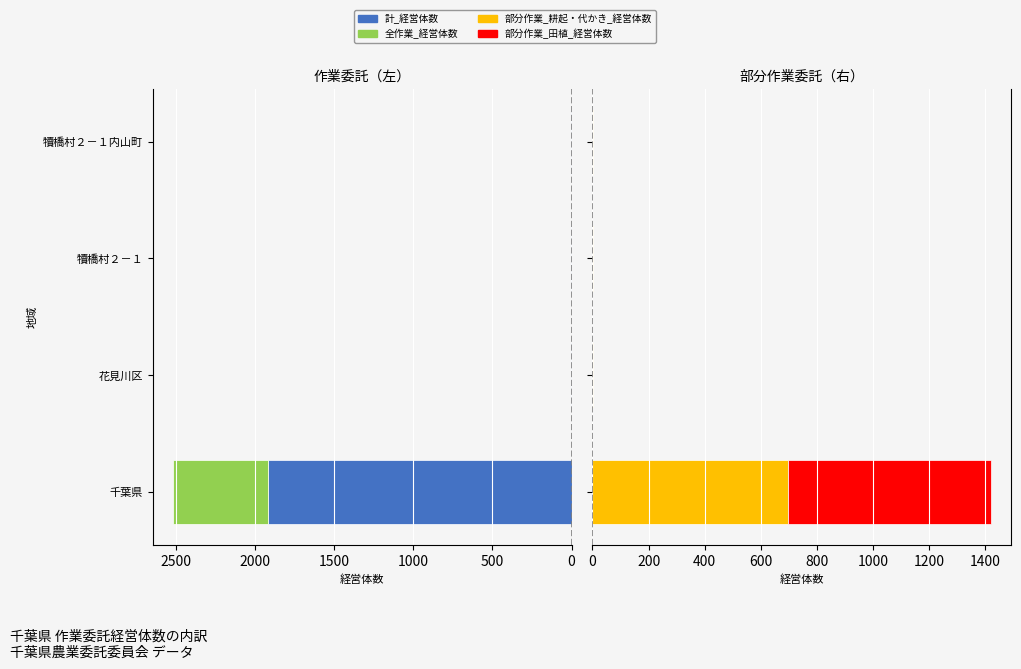

How many groups of bars are there?

4